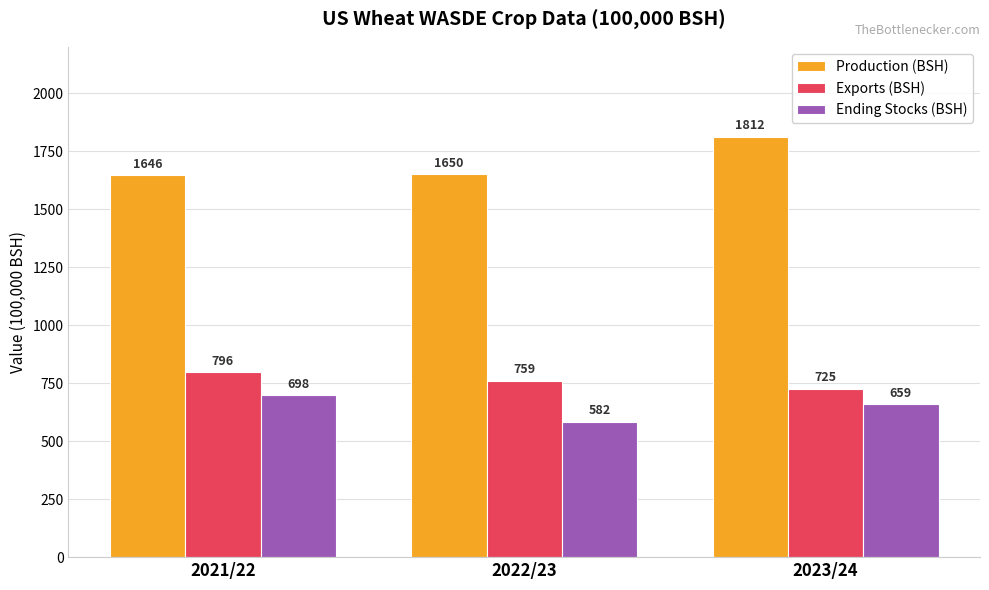

What is the smallest value displayed?

582